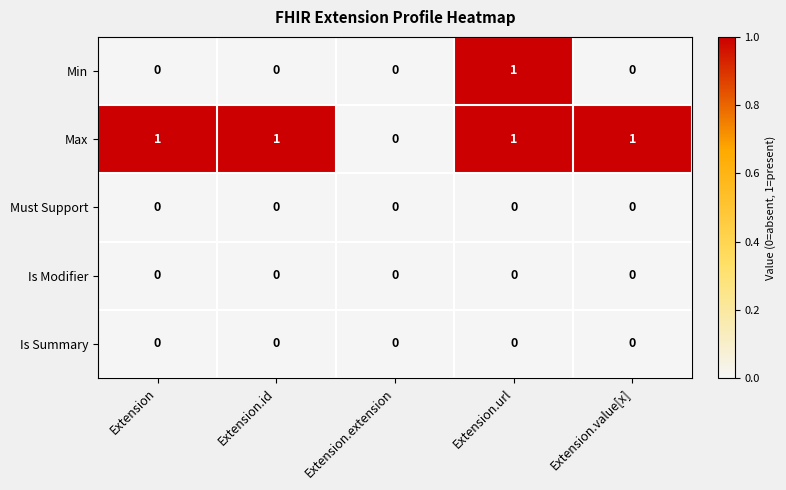

True or false: Is Modifier has a value of 0 at Extension.extension.

True